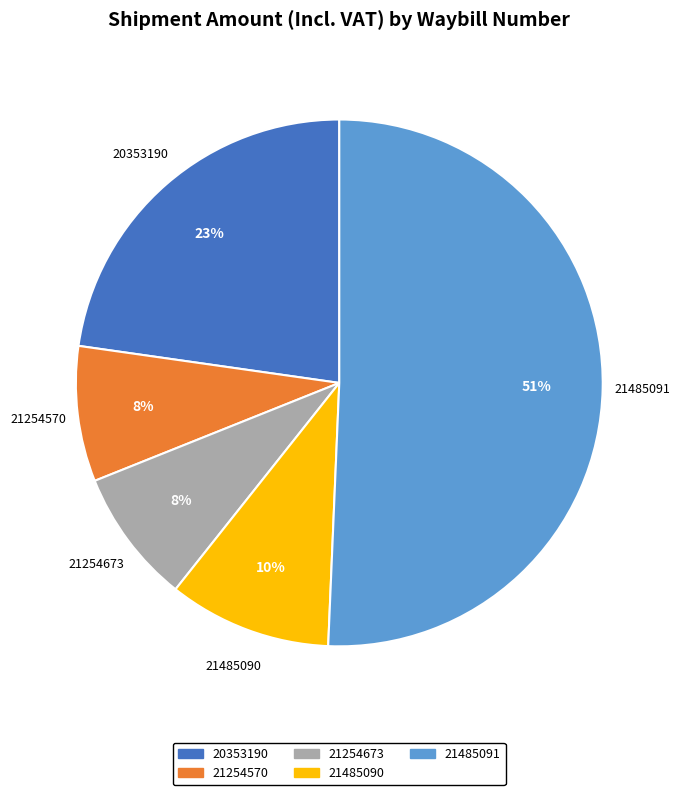

To the nearest percent, what portion does 21254673 represent?

8%